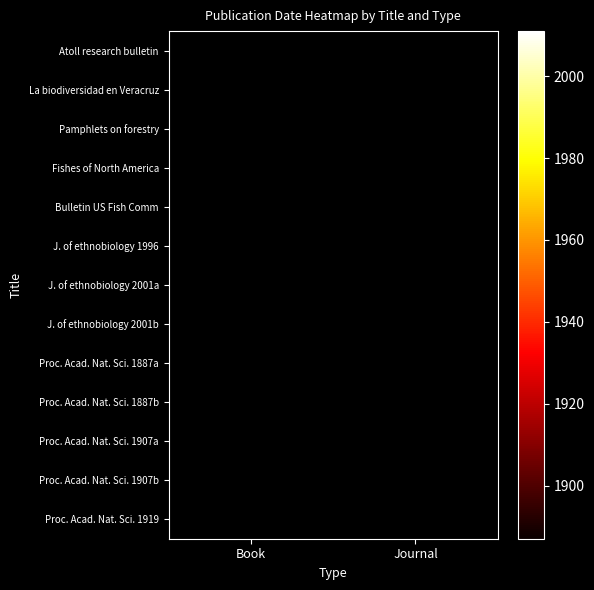

Rank the series by their maximum value, from lowest to highest.

Pamphlets on forestry, Atoll research bulletin, Fishes of North America, J. of ethnobiology 2001b, La biodiversidad en Veracruz, Bulletin US Fish Comm, J. of ethnobiology 1996, J. of ethnobiology 2001a, Proc. Acad. Nat. Sci. 1887a, Proc. Acad. Nat. Sci. 1887b, Proc. Acad. Nat. Sci. 1907a, Proc. Acad. Nat. Sci. 1907b, Proc. Acad. Nat. Sci. 1919